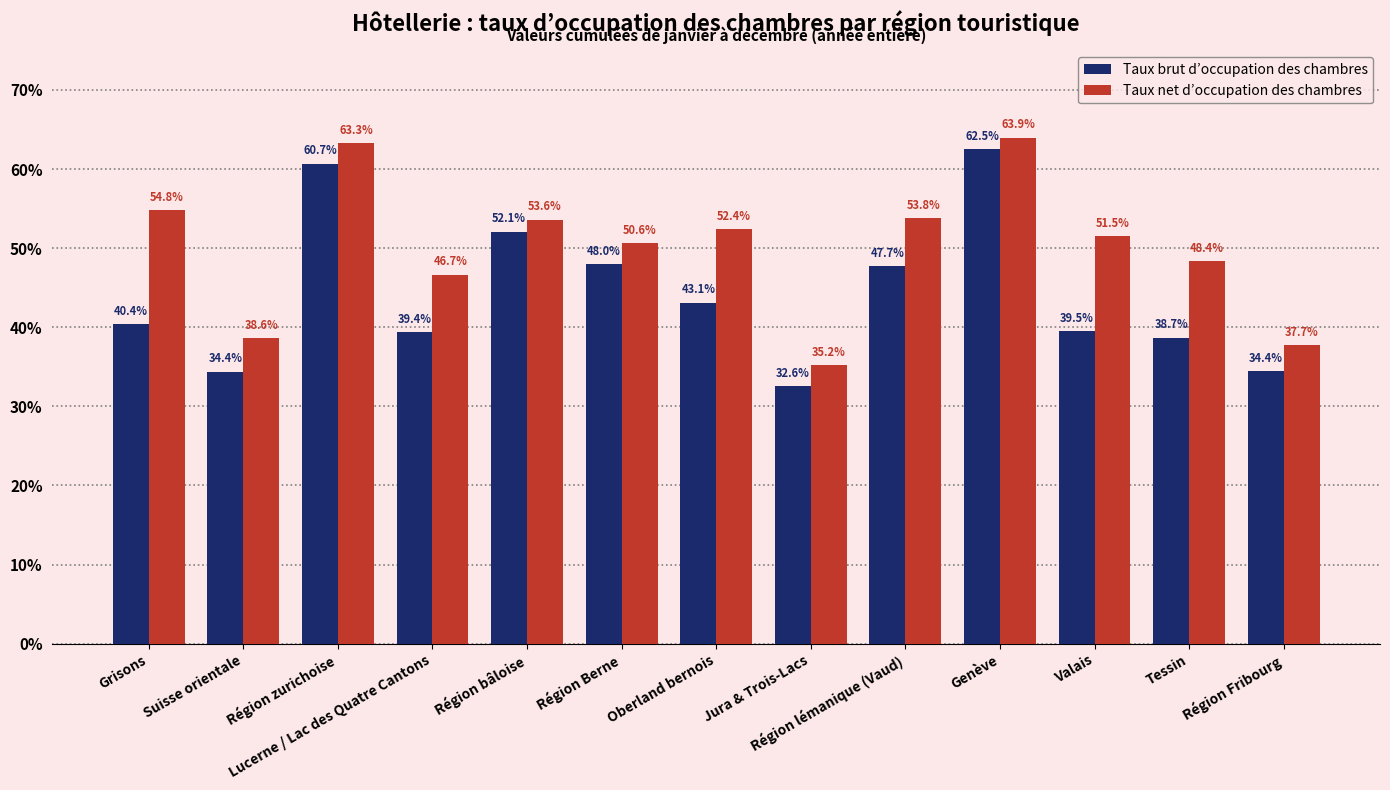

Are the bars horizontal?

No